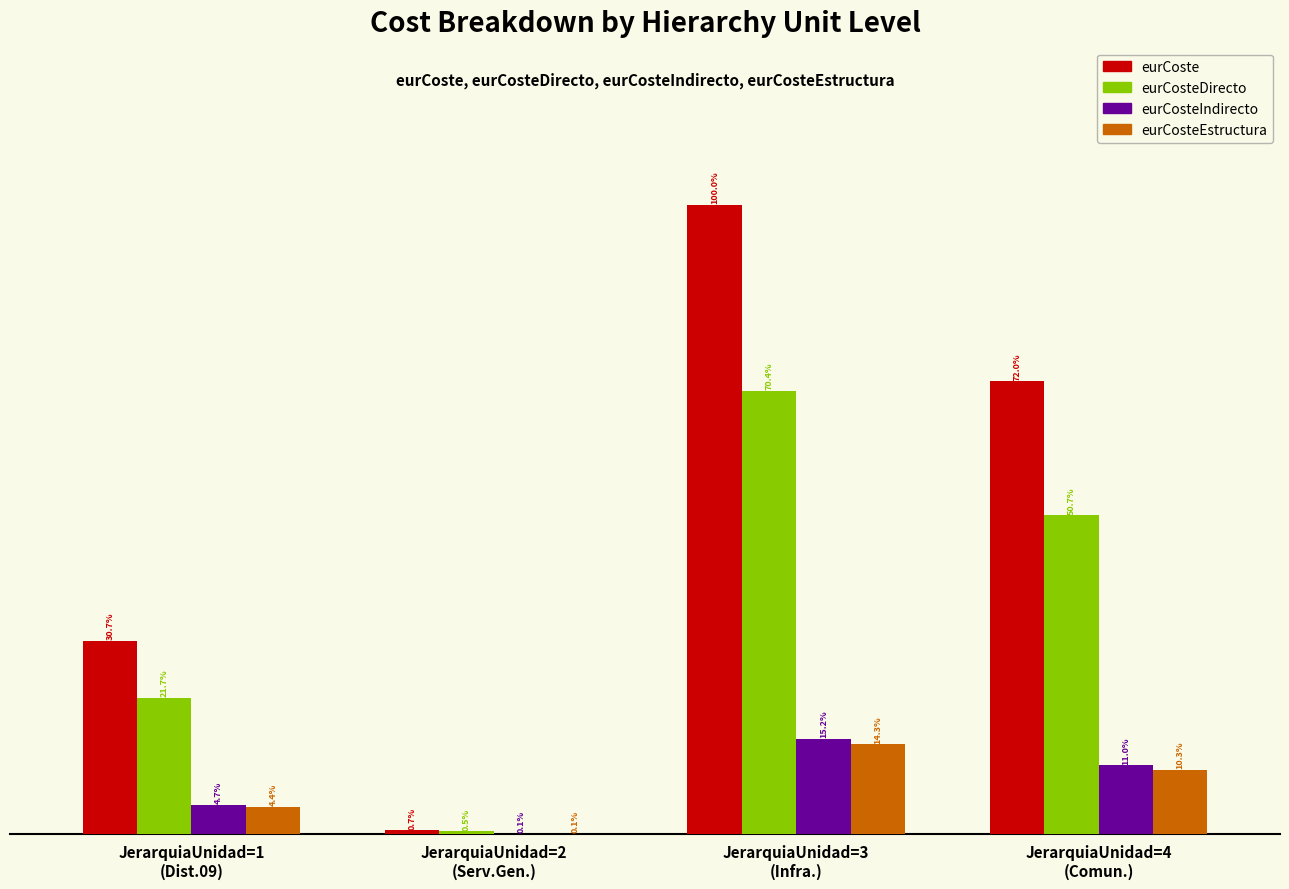

Where is eurCosteIndirecto nearest to the value 8747?

JerarquiaUnidad=1
(Dist.09)